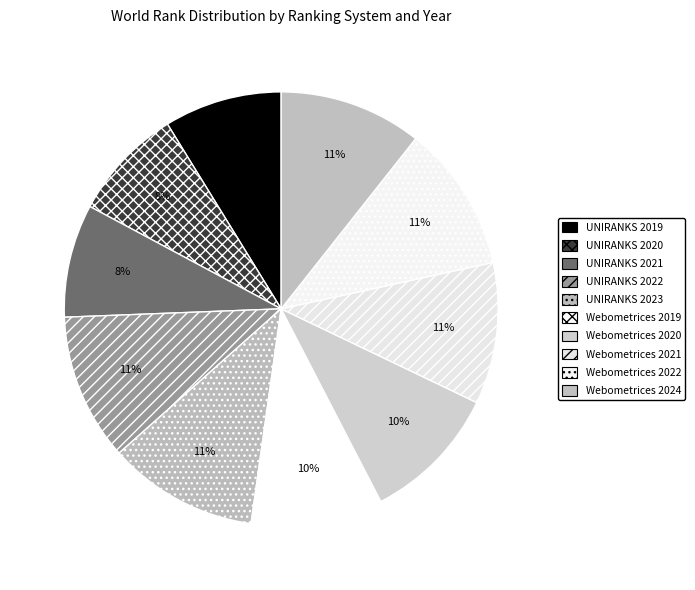

Does Webometrices 2020 represent more than half of the total?

No